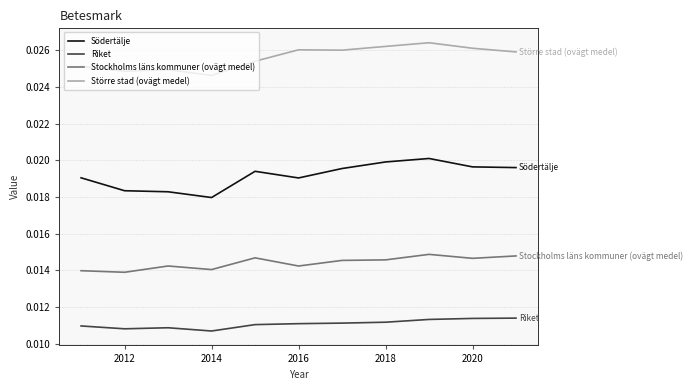

Which series has the largest range (max minus min)?

Södertälje